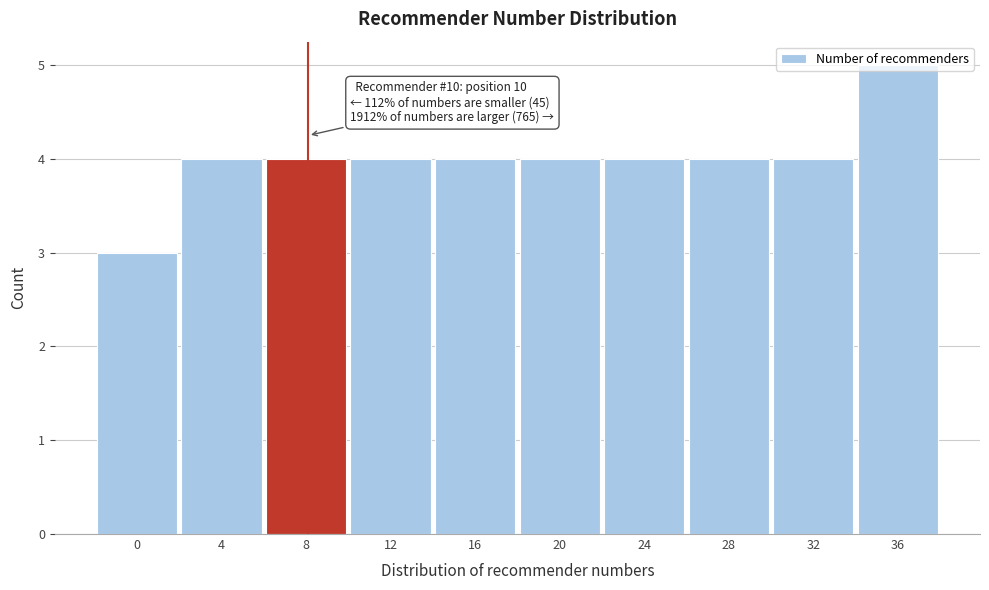

What is the average value?

4